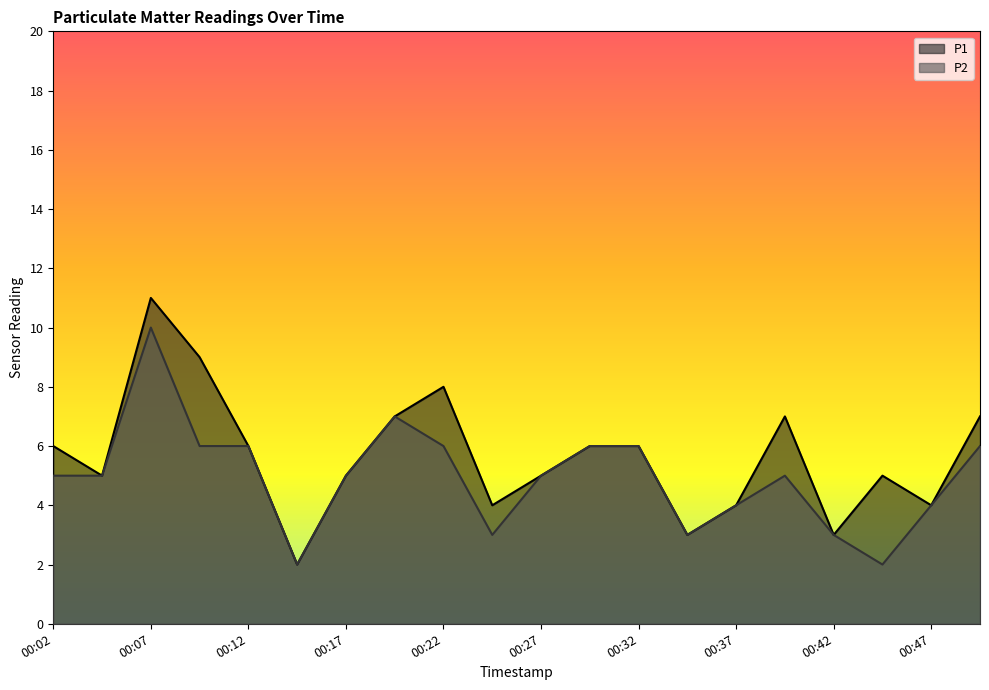

What is the sum of all P2 values?

99